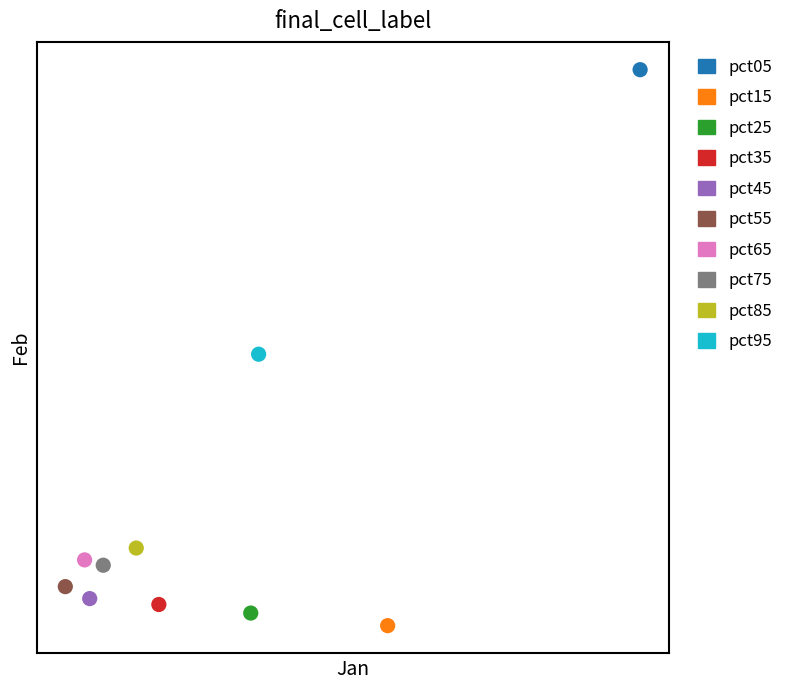

Which series reaches the maximum Y coordinate?

pct05